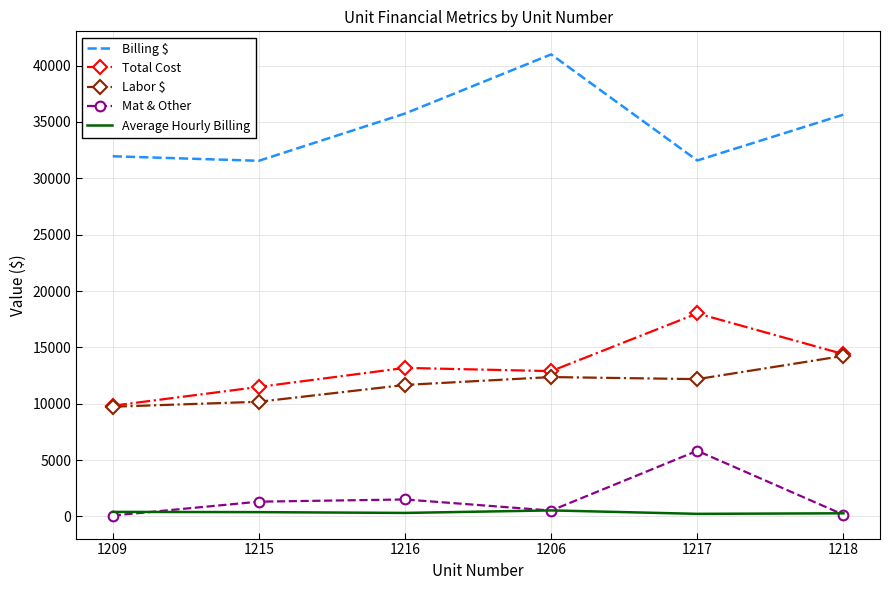

Is the value of Total Cost at 1217 greater than the value of Mat & Other at 1216?

Yes